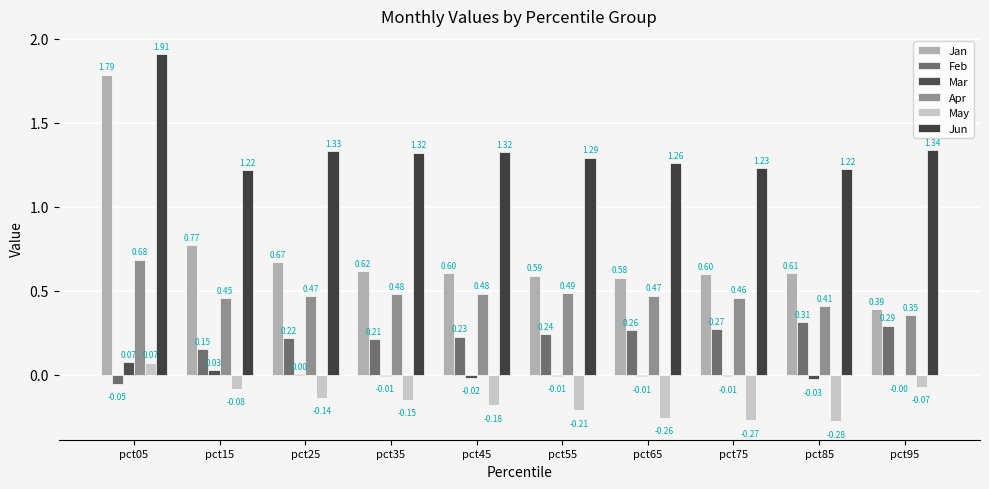

The Mar series shows 0.0 at pct05. True or false?

False